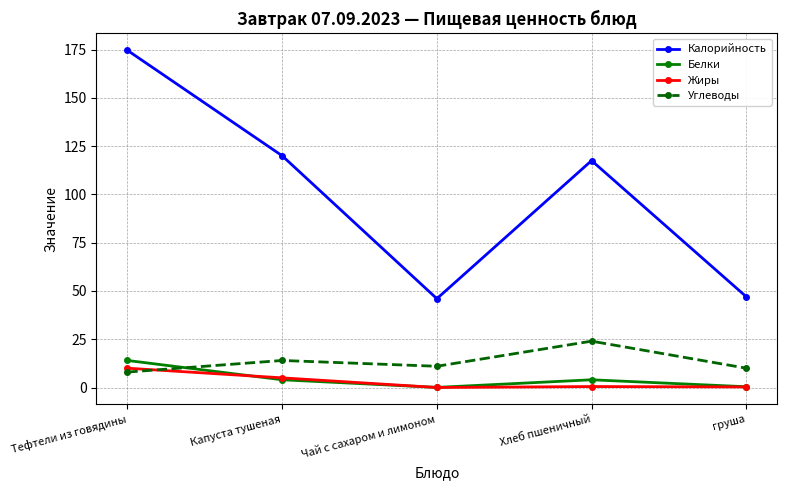

How many distinct data groups are displayed?

4